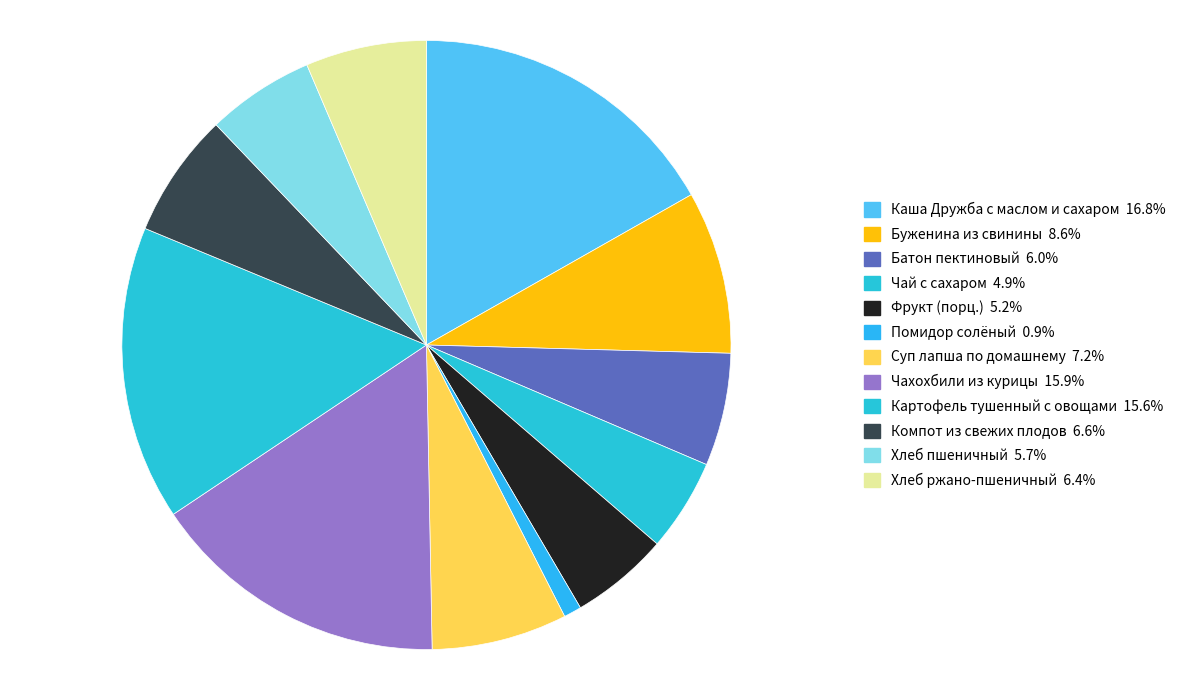

What is the total percentage of Помидор солёный and Хлеб пшеничный?

6.7%